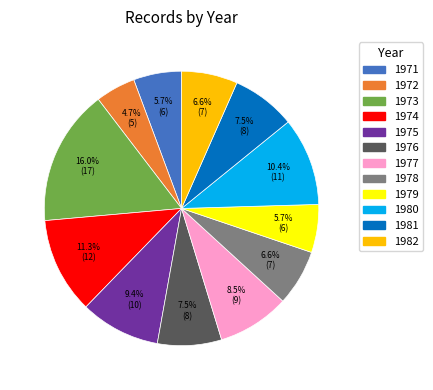

What percentage is NOT represented by 1973?

84.0%